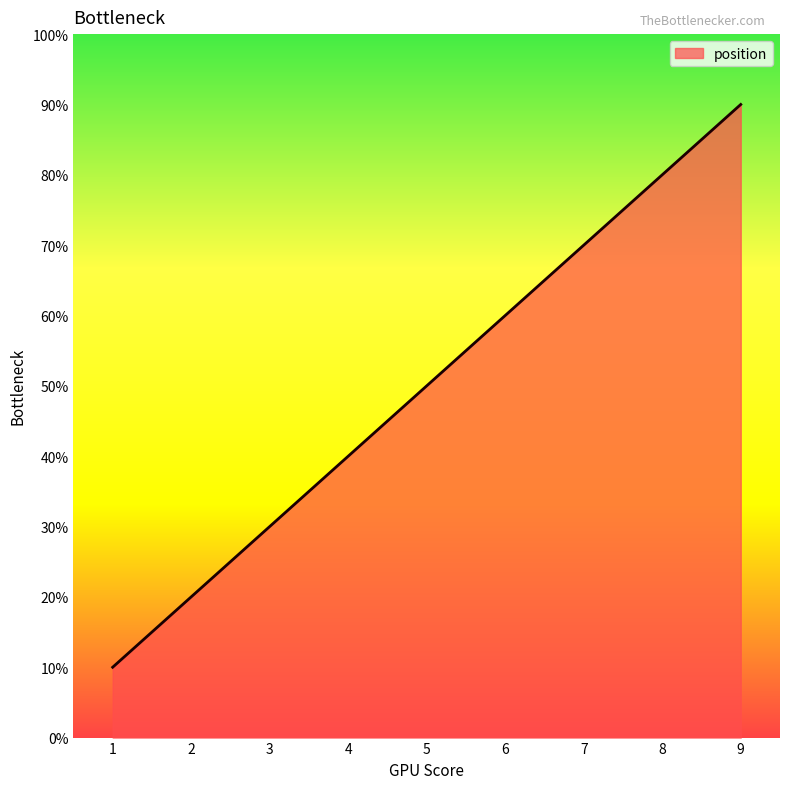

Does the chart display data point markers on the line(s)?

No